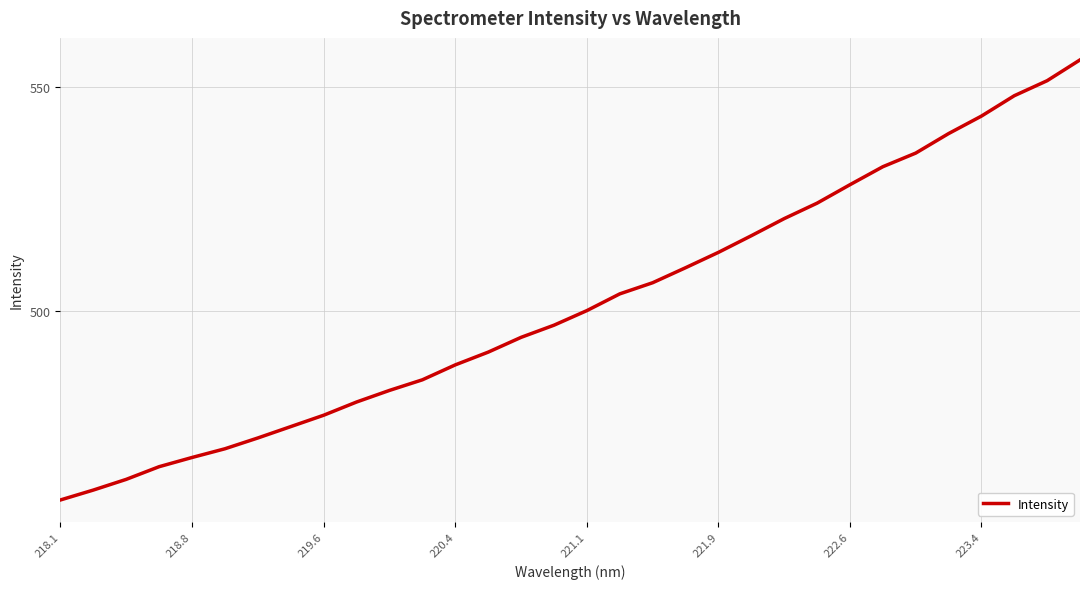

What is the maximum value shown in the chart?

556.1